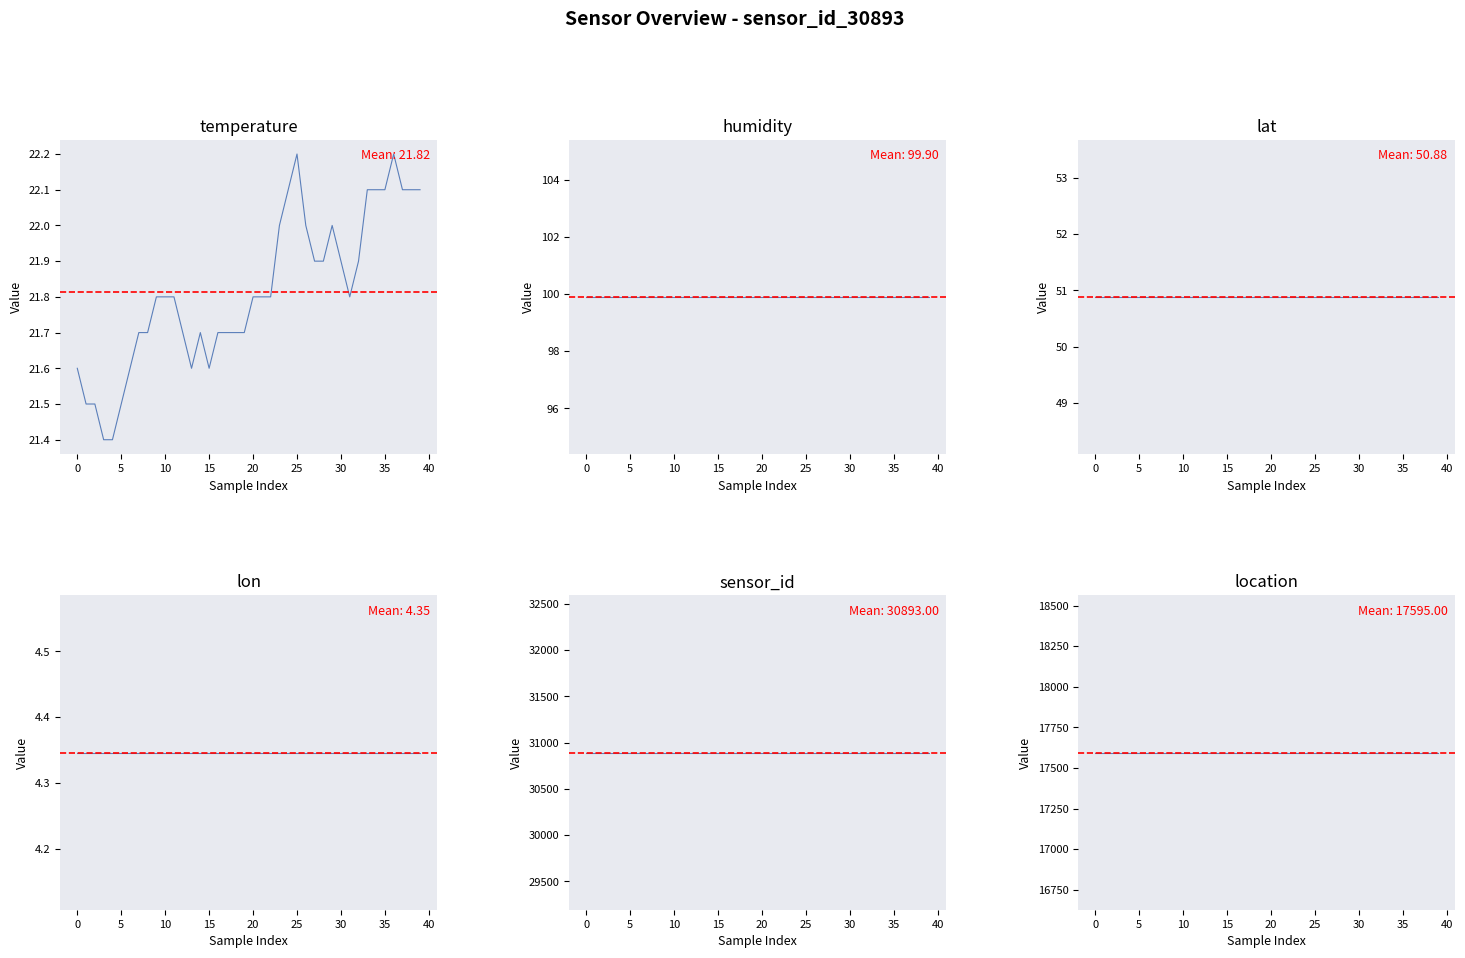

Is it true that lon equals 7.8 at 24?

False